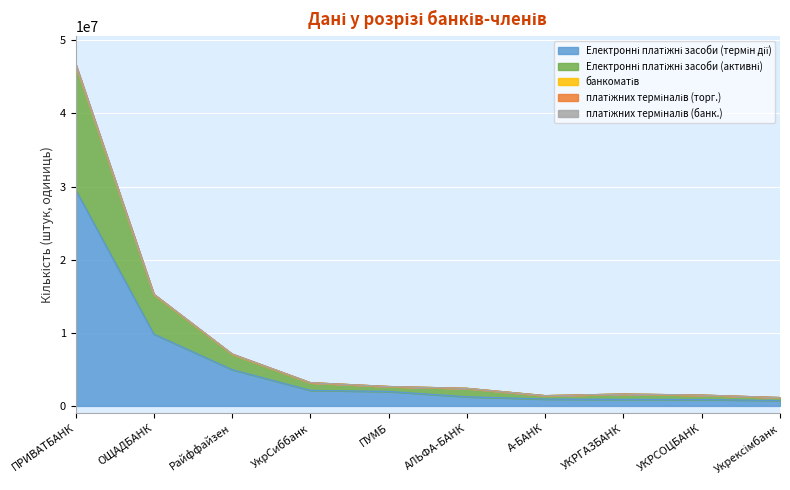

True or false: платіжних терміналів (торг.) and Електронні платіжні засоби (активні) cross at least once.

False